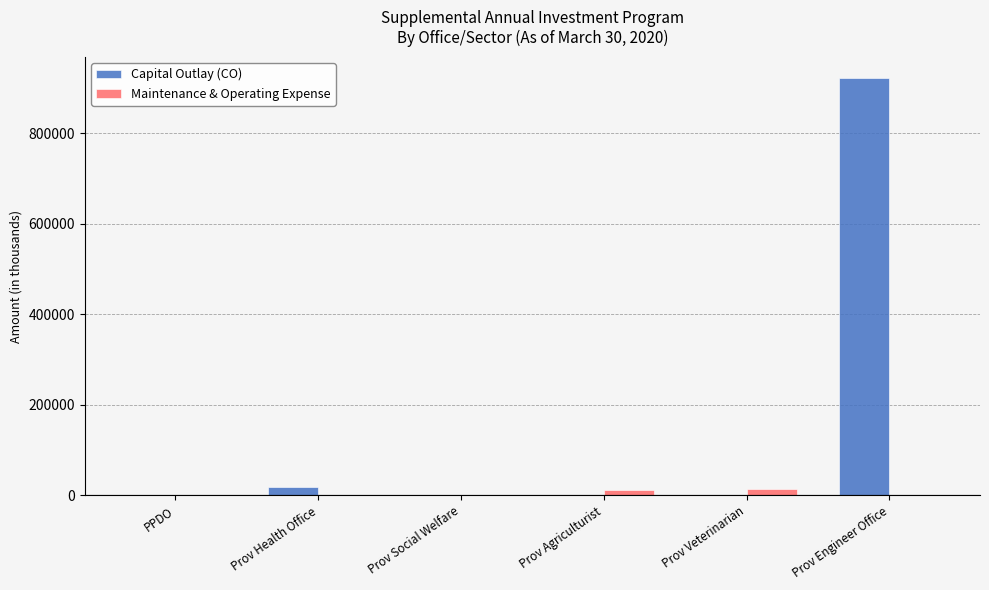

What is the sum of all Capital Outlay (CO) values?

942693.8